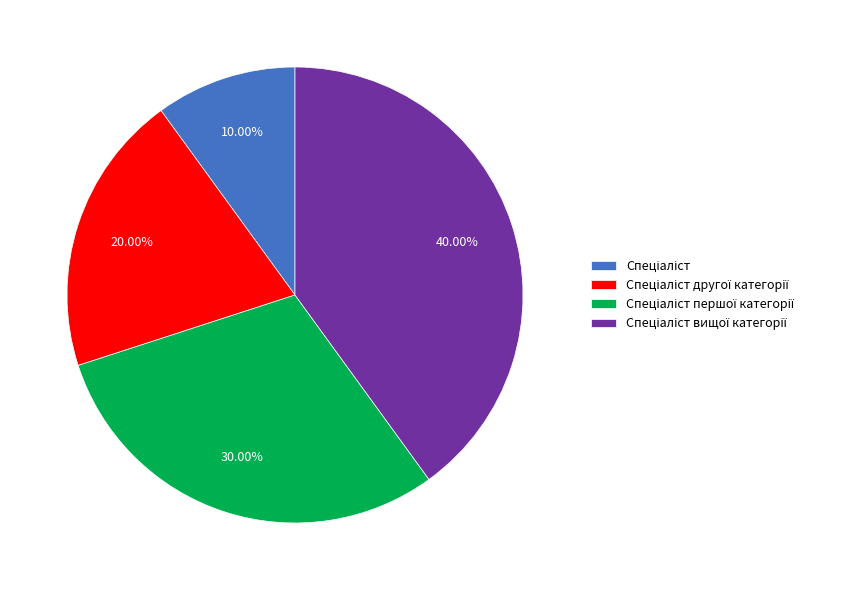

Is there any slice that represents more than half of the pie?

No